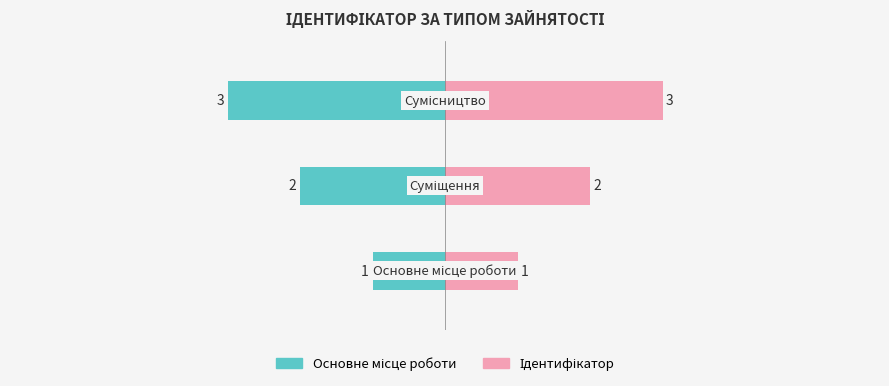

Rank the series by their maximum value, from lowest to highest.

Основне/Суміщення, Ідентифікатор